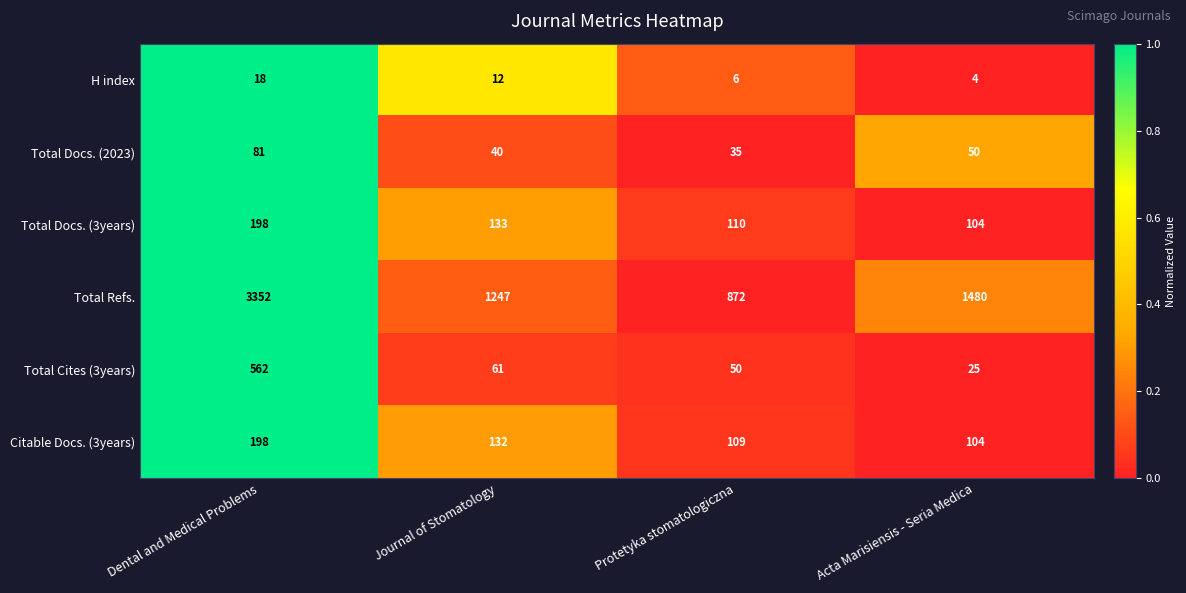

Which series has the largest range (max minus min)?

Total Refs.